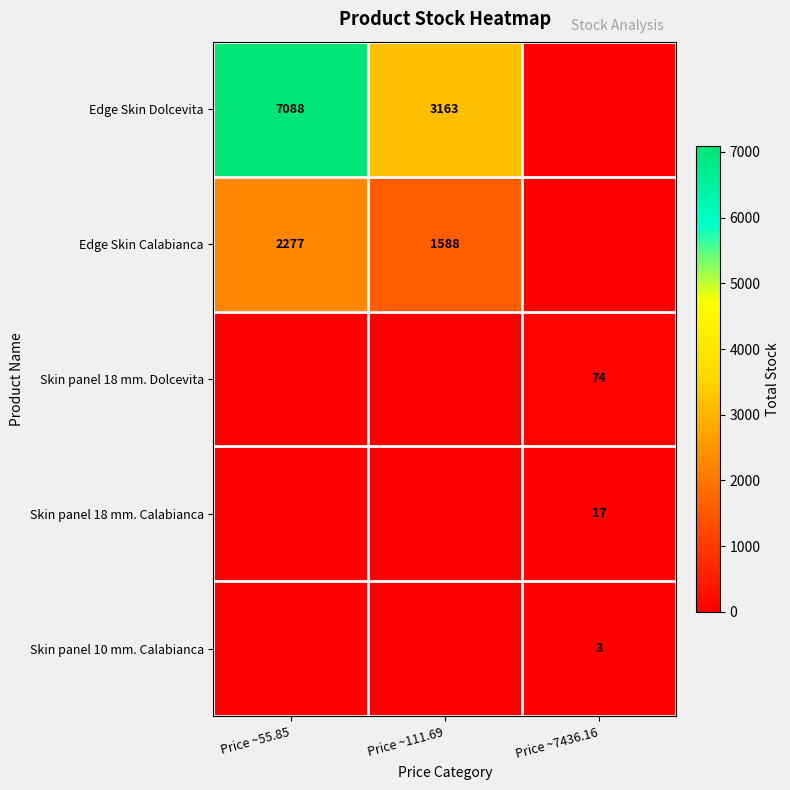

The Skin panel 10 mm. Calabianca series shows 3 at Price ~7436.16. True or false?

True